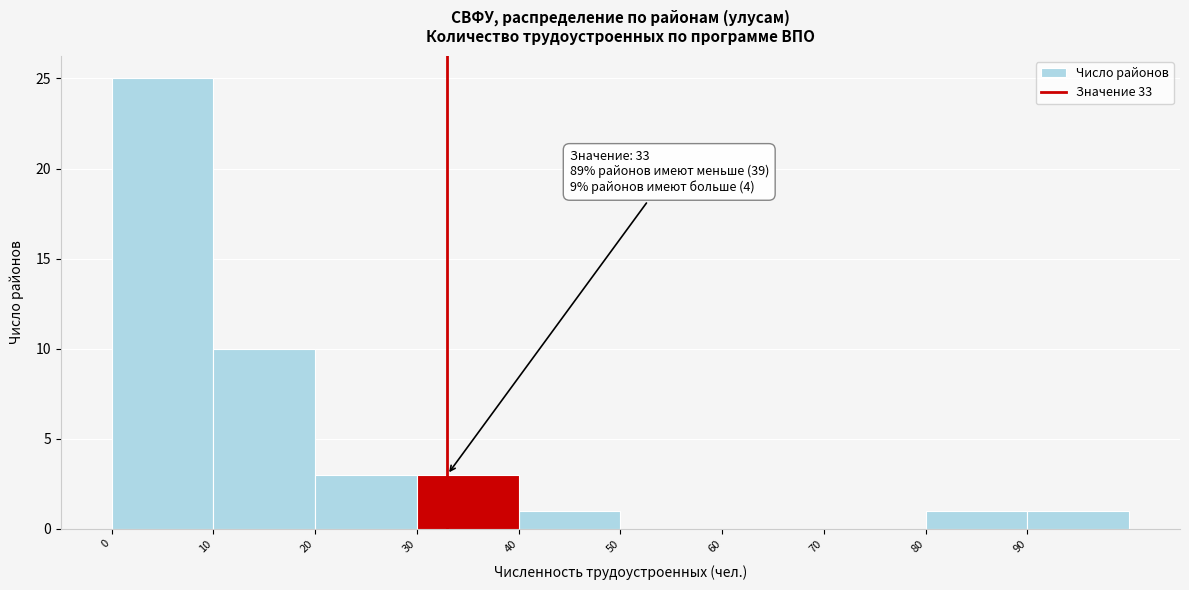

Over which range of the x-axis is the bar tallest?

0 to 10